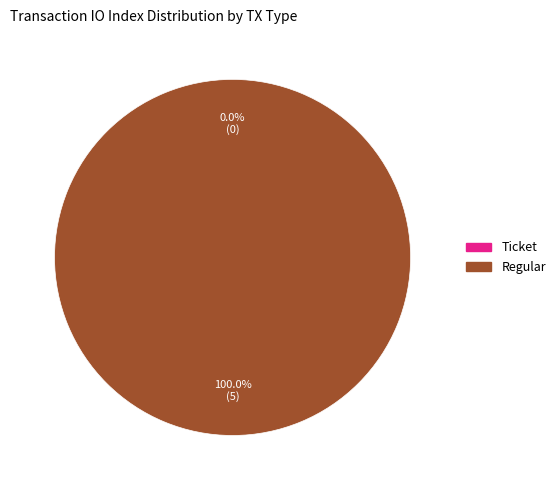

Is it true that Ticket is 11% of the pie?

False